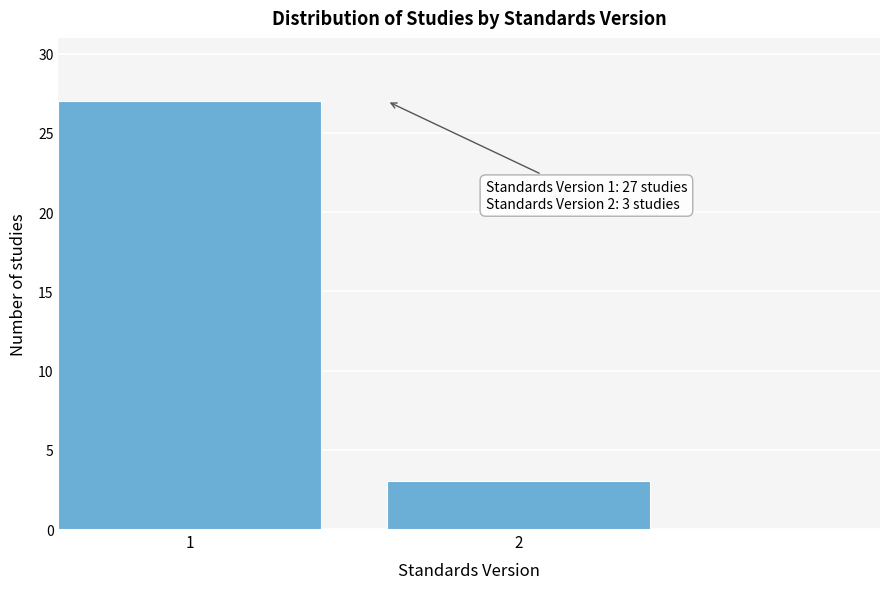

Reading left to right, extract all data points from this chart.

27	3